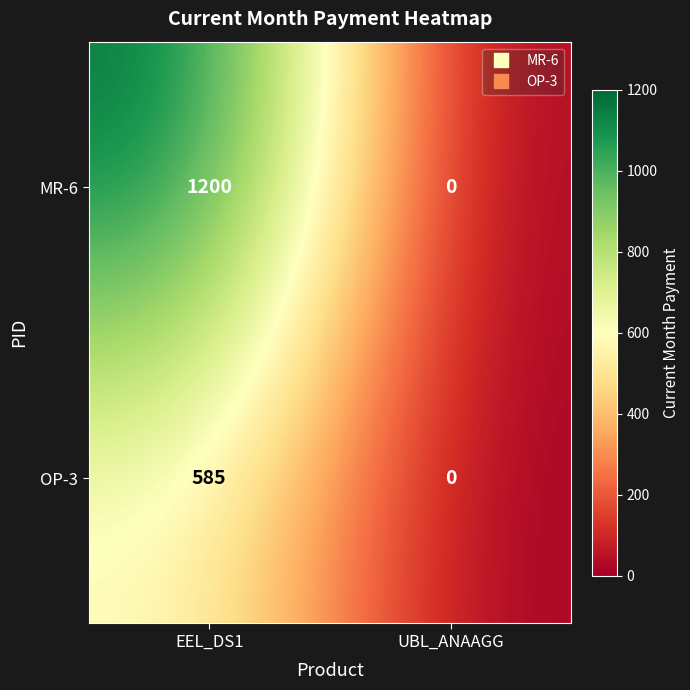

Rank the series by their maximum value, from lowest to highest.

OP-3, MR-6